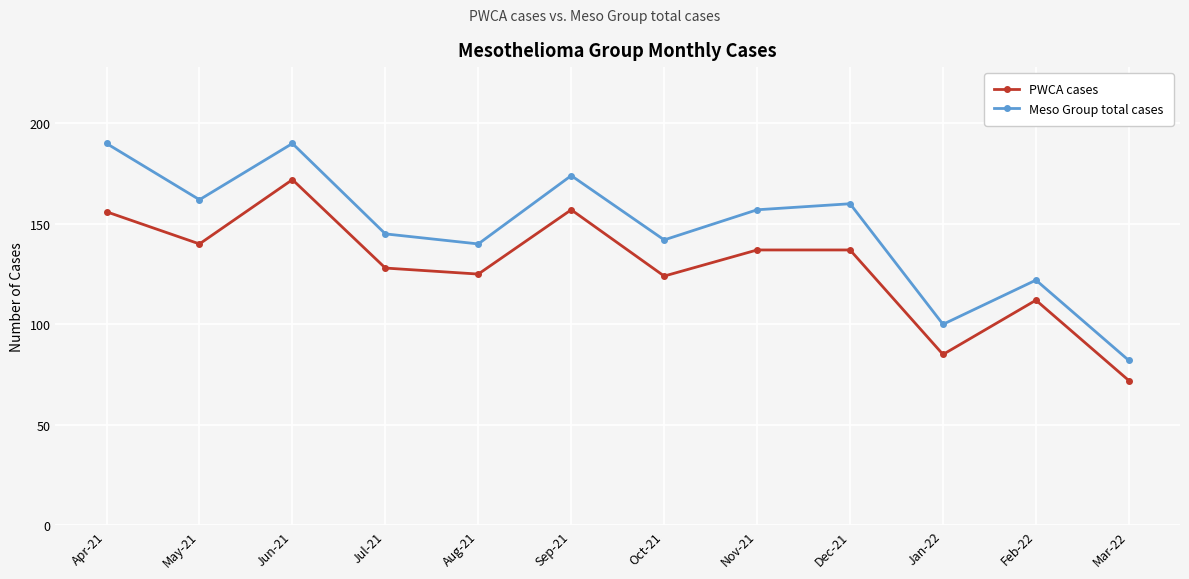

Does the chart display data point markers on the line(s)?

Yes